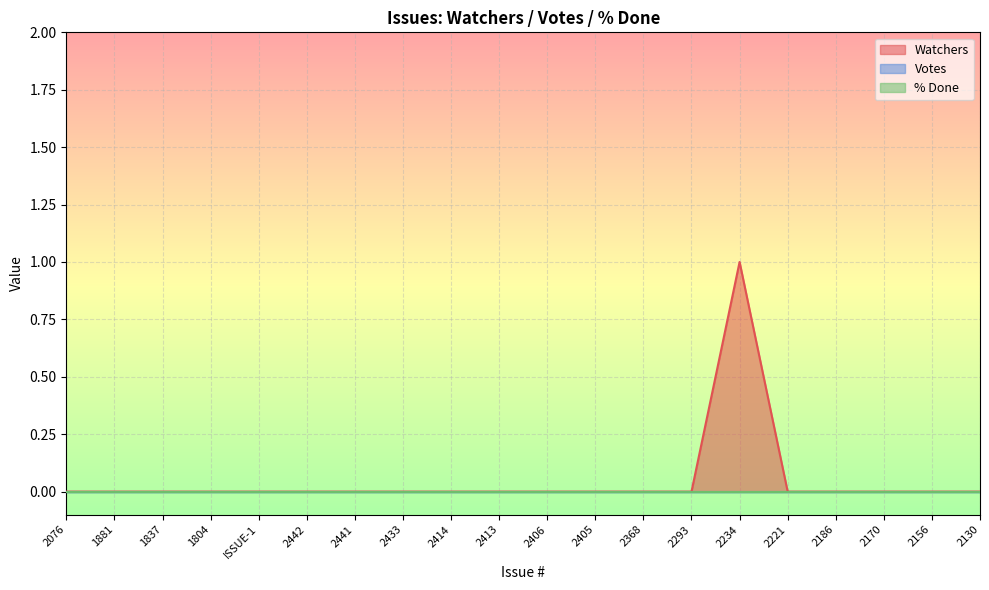

Does the chart display data point markers on the line(s)?

No